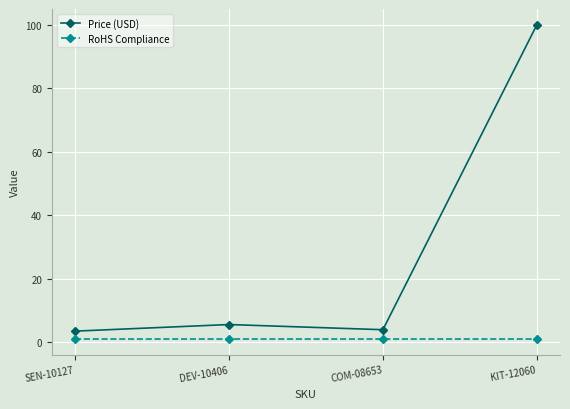

What is the average value of the Price (USD) series?

28.2